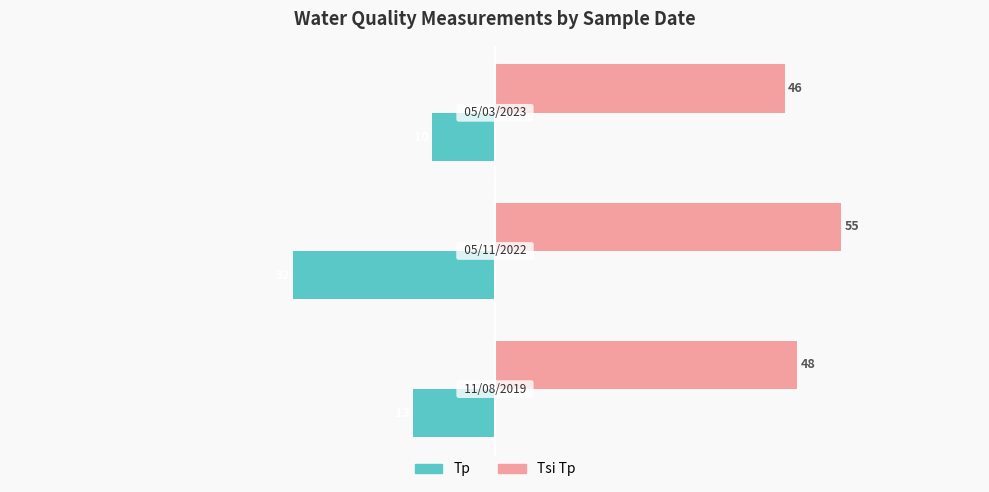

Which series has the widest spread of values?

Tp